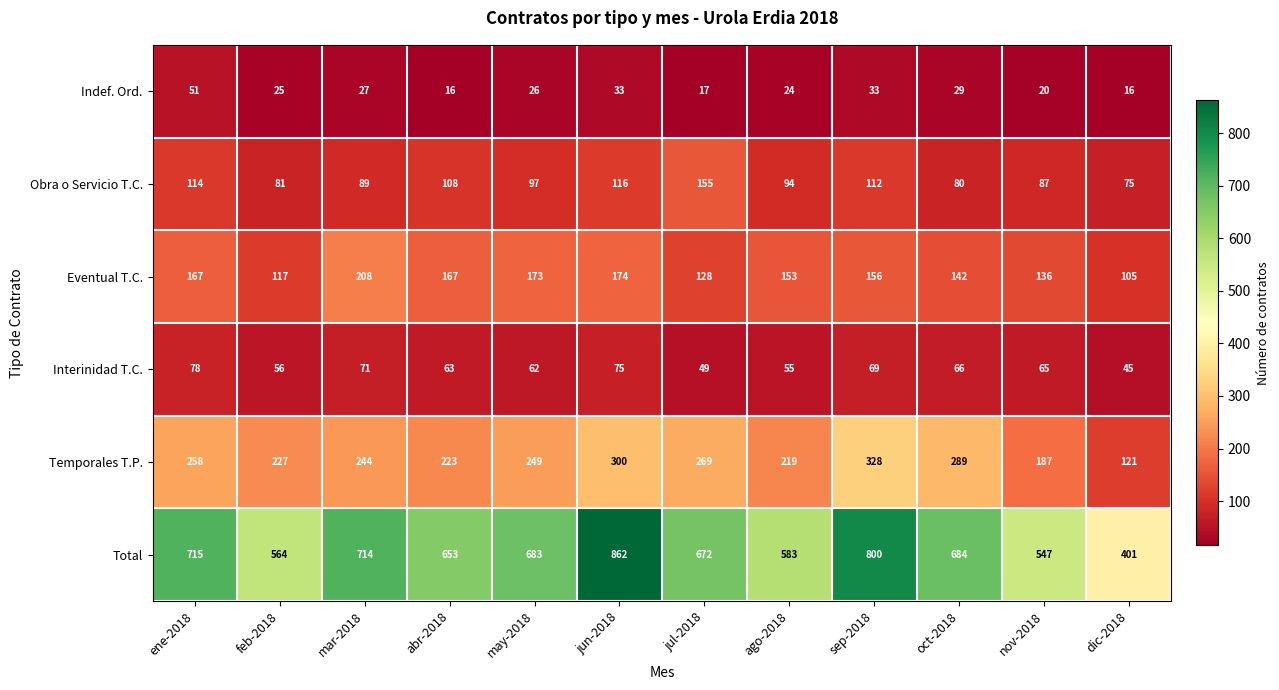

Which series has the largest total across all categories?

Total